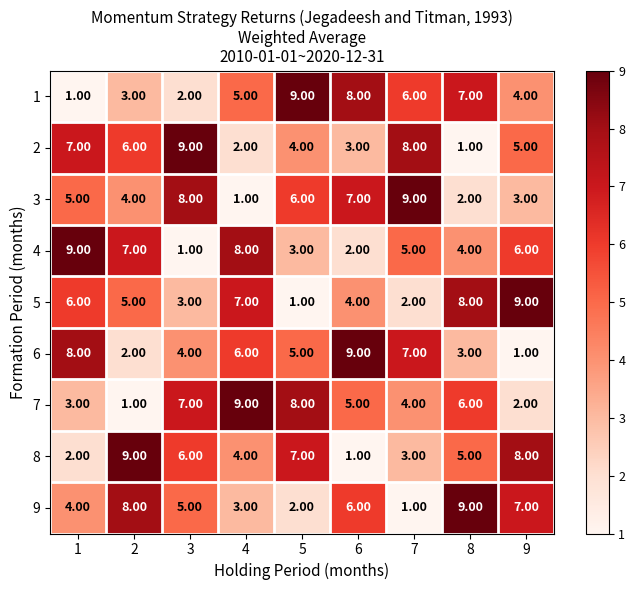

At how many categories does at least one series exceed 4?

9